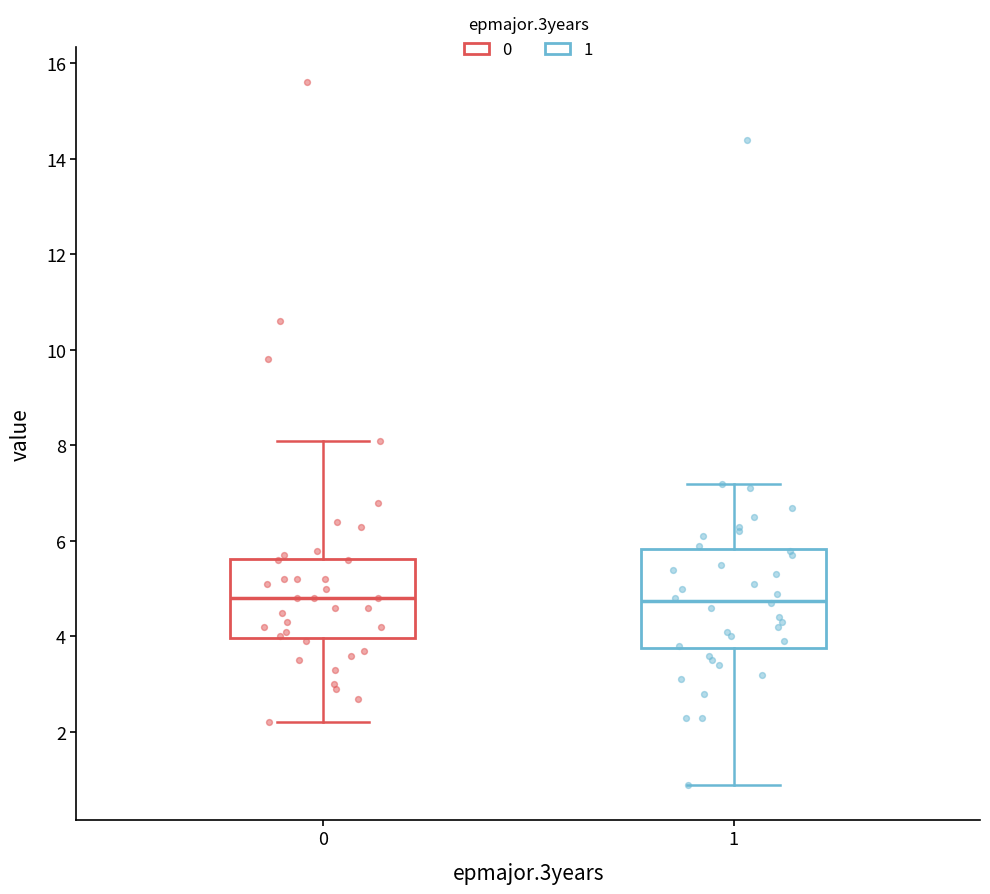

Where is the lower edge of the box at x = 1 on the y-axis? The values are not printed on the chart, so give them approximately, as read against the axis.

3.8